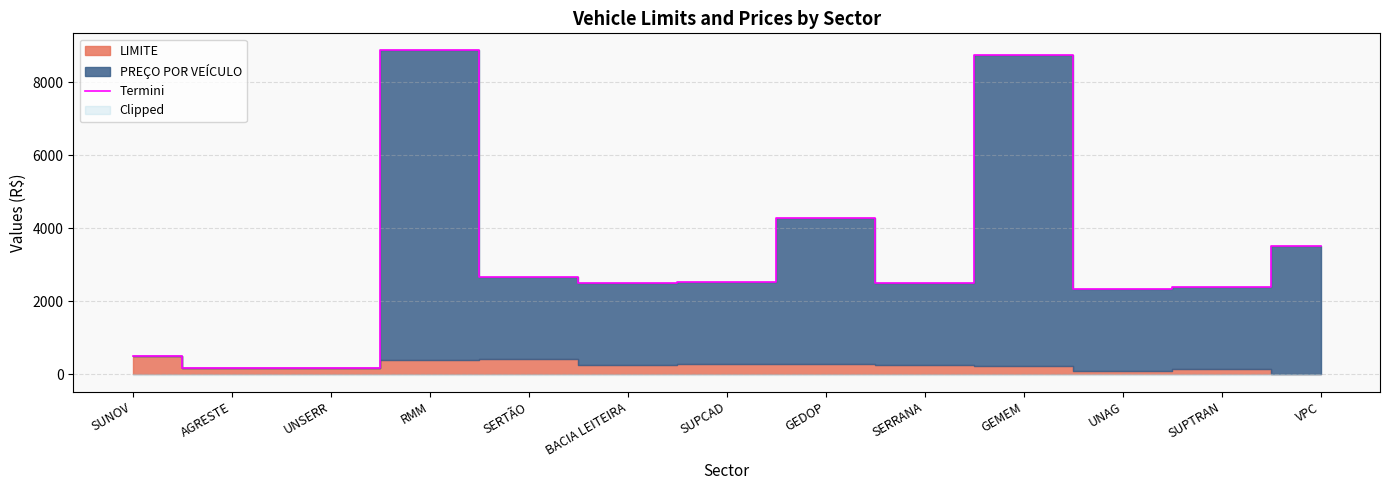

How many data points does each series have?

13